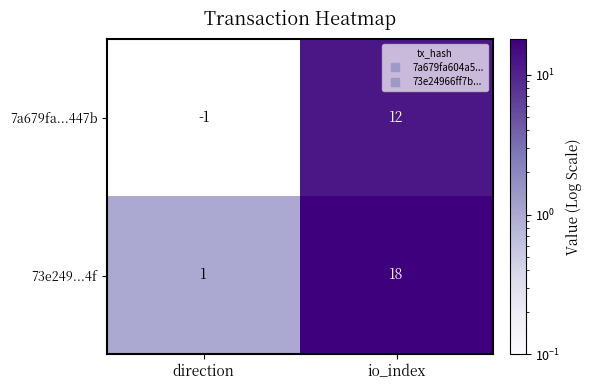

Between direction and io_index, which series saw the biggest shift?

73e249...4f